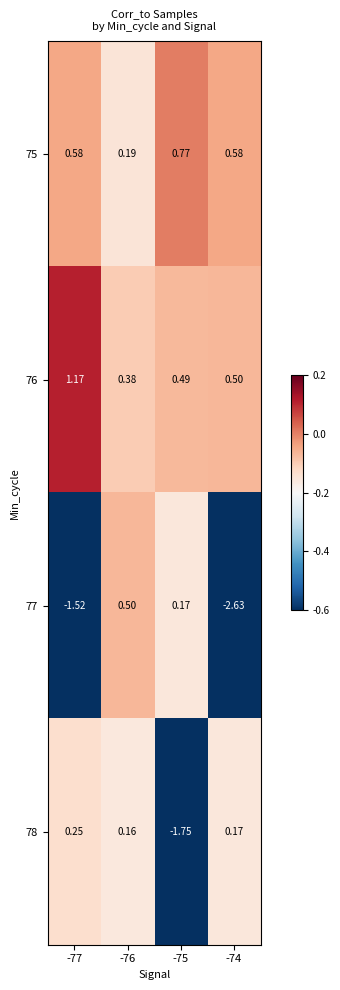

Is the value of 78 at -75 greater than the value of 76 at -75?

No